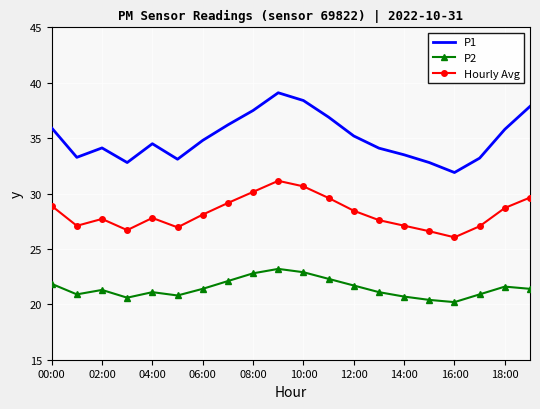

Which series has the largest total across all categories?

P1